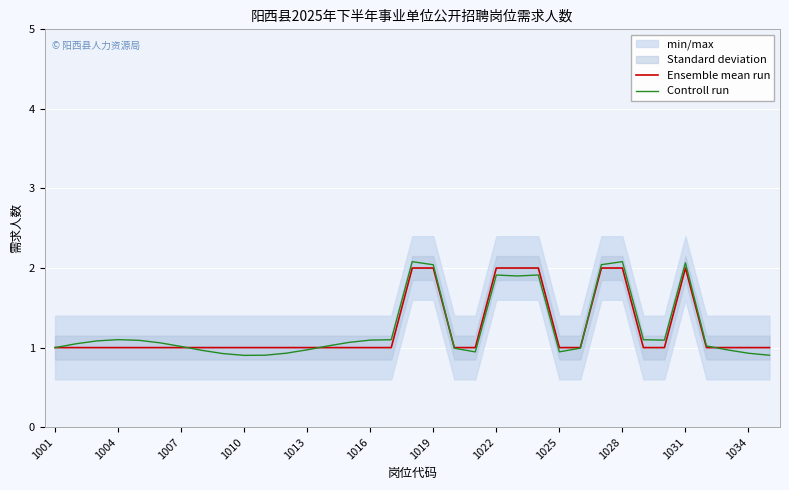

What is the difference between the Controll run values at 14 and 22?

0.8